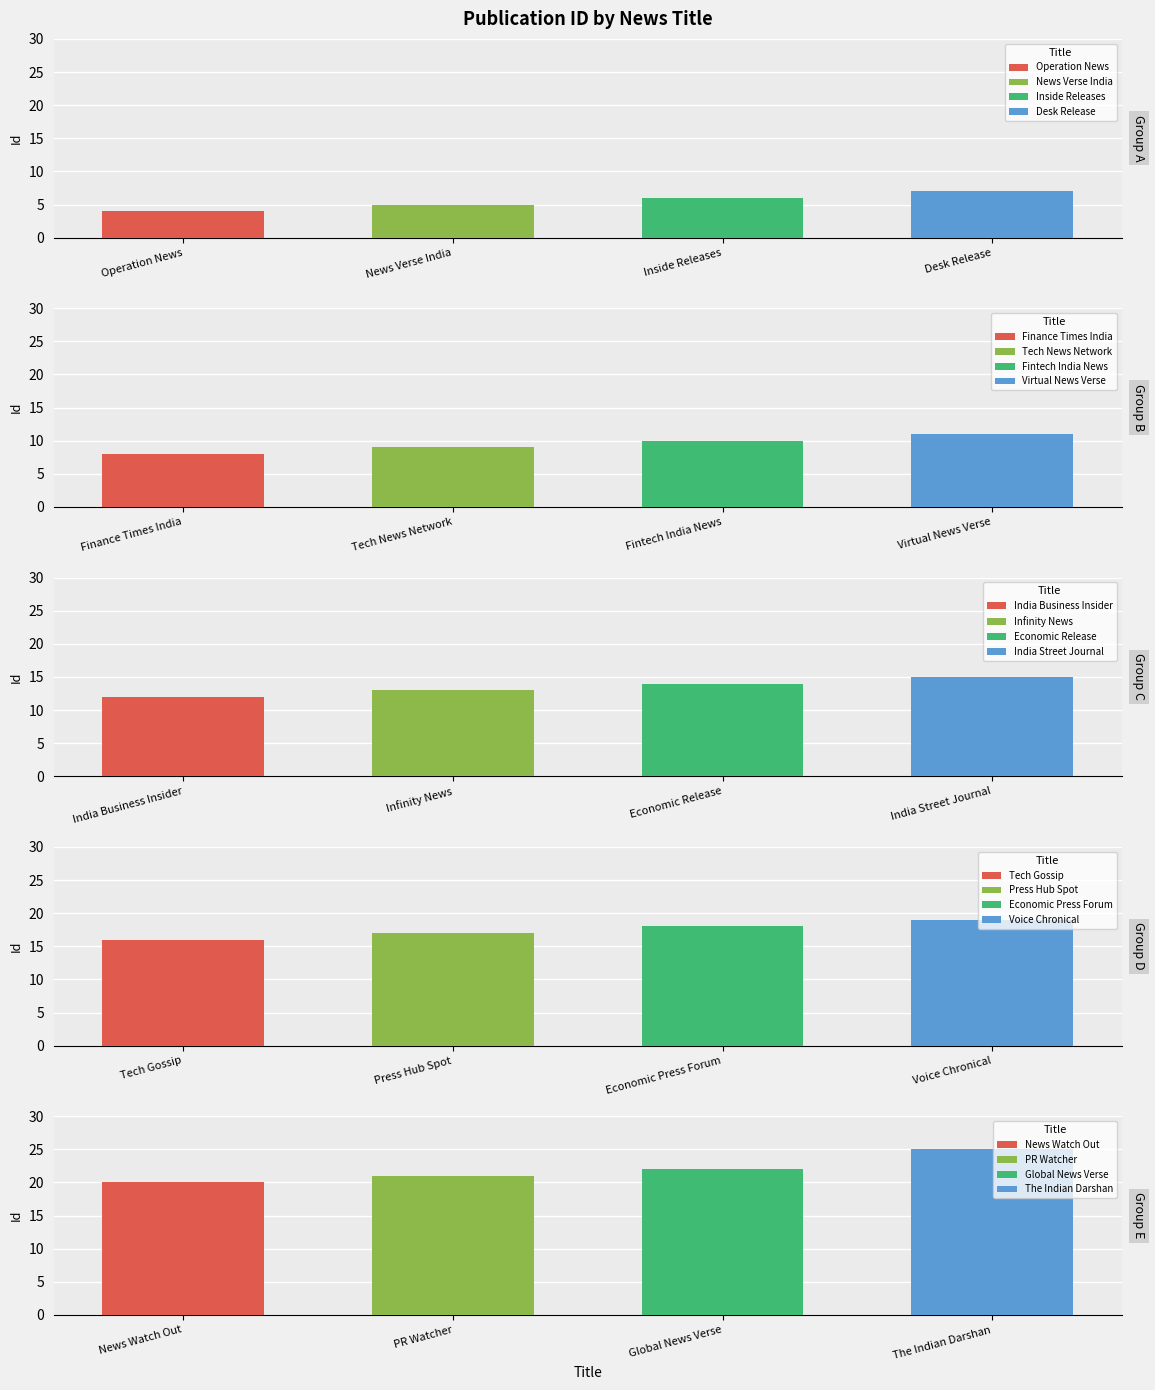

What is the difference between the maximum and second lowest values?

20